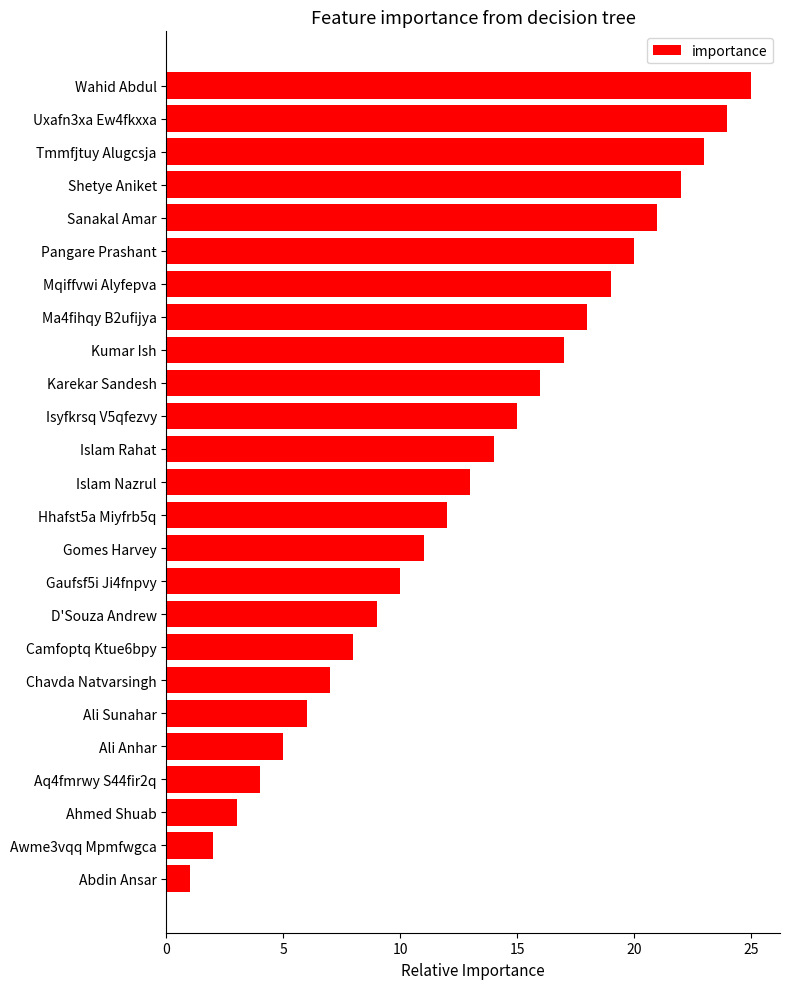

What is the difference between the second highest and minimum values?

23